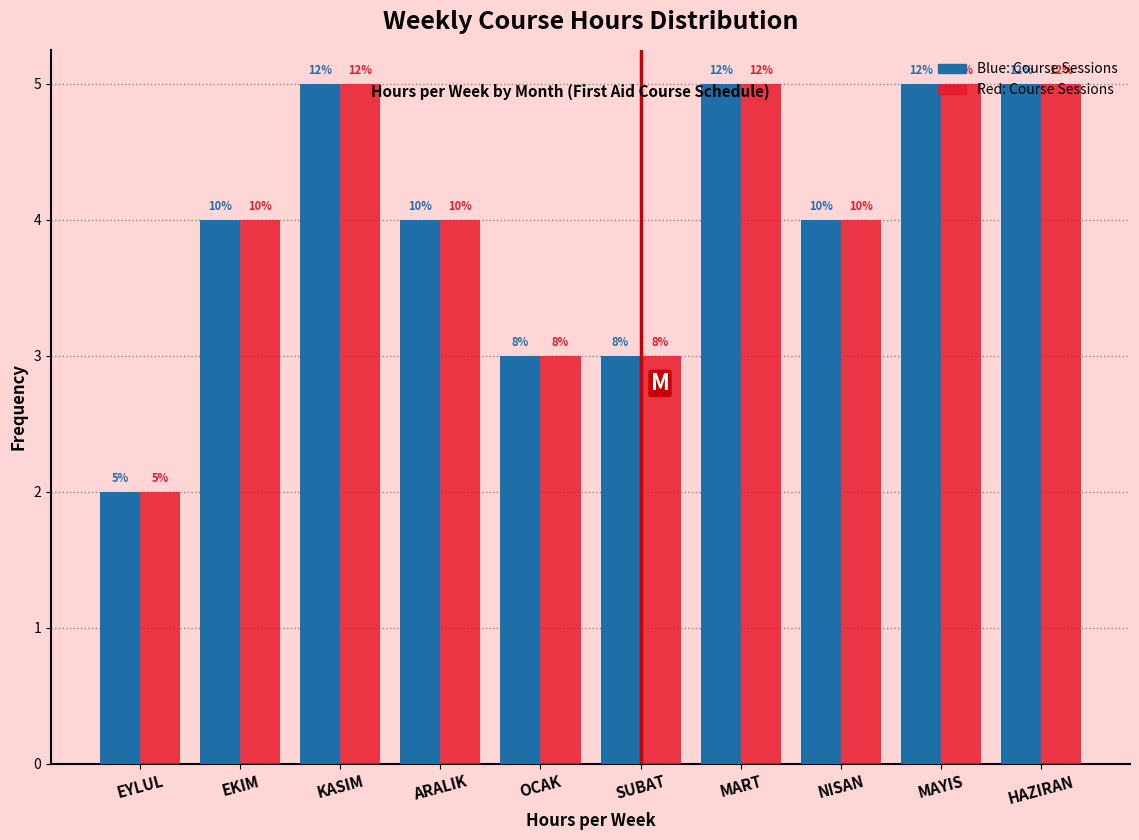

How many bars are there in total?

20